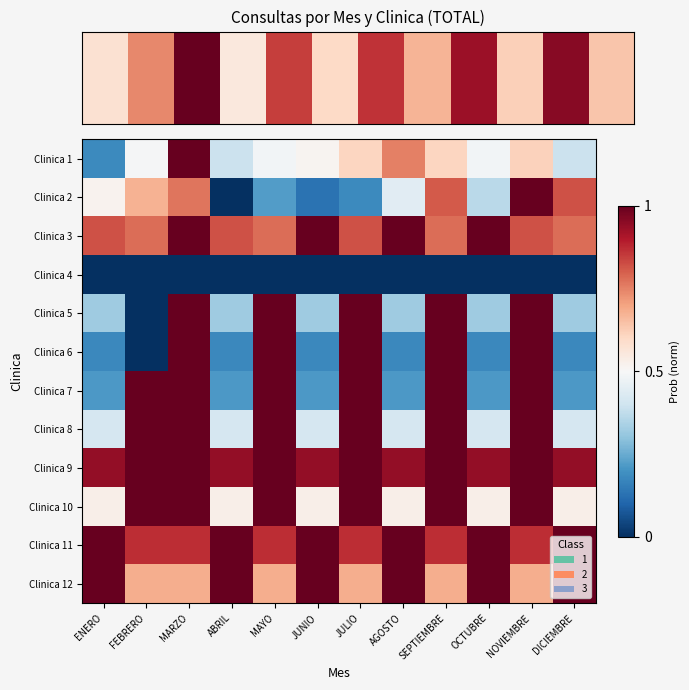

What is the spread (max minus min) of values at JUNIO?

1.0